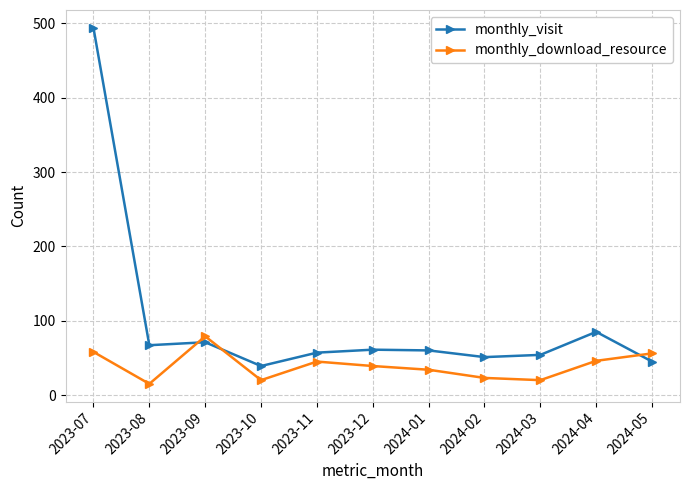

Count the number of data series in this chart.

2